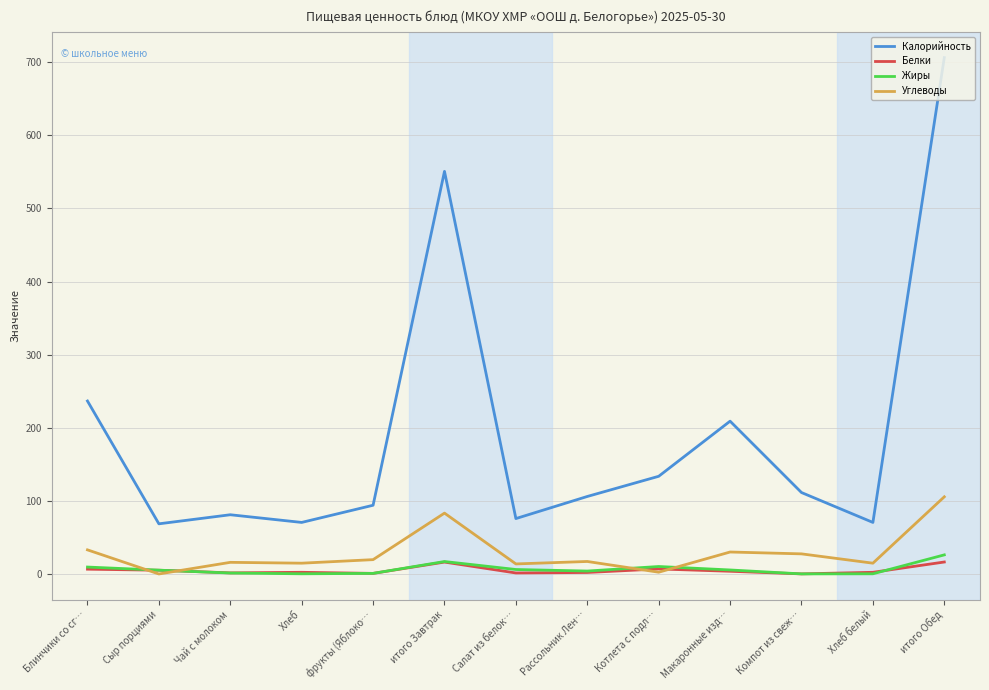

At which category is the sum across all series the highest?

итого Обед